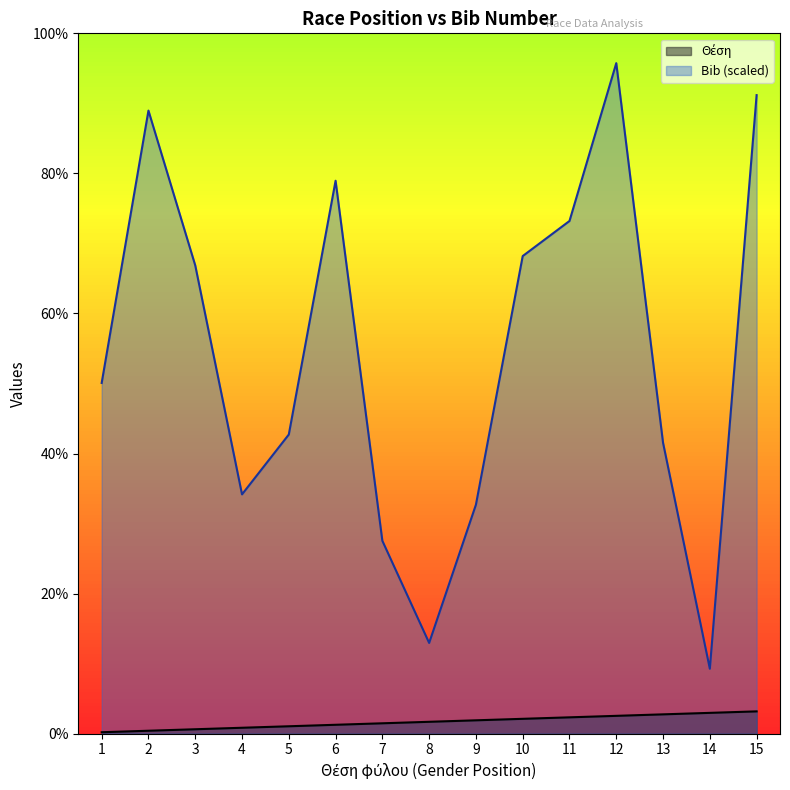

What is the value of the Θέση point at the 12th from the left?

12.0